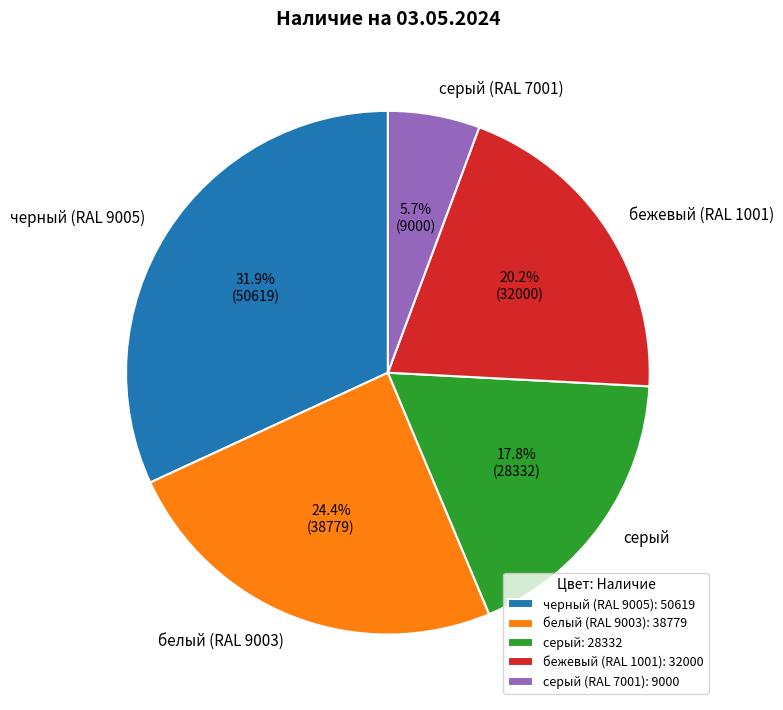

To the nearest percent, what is the average slice percentage?

20%